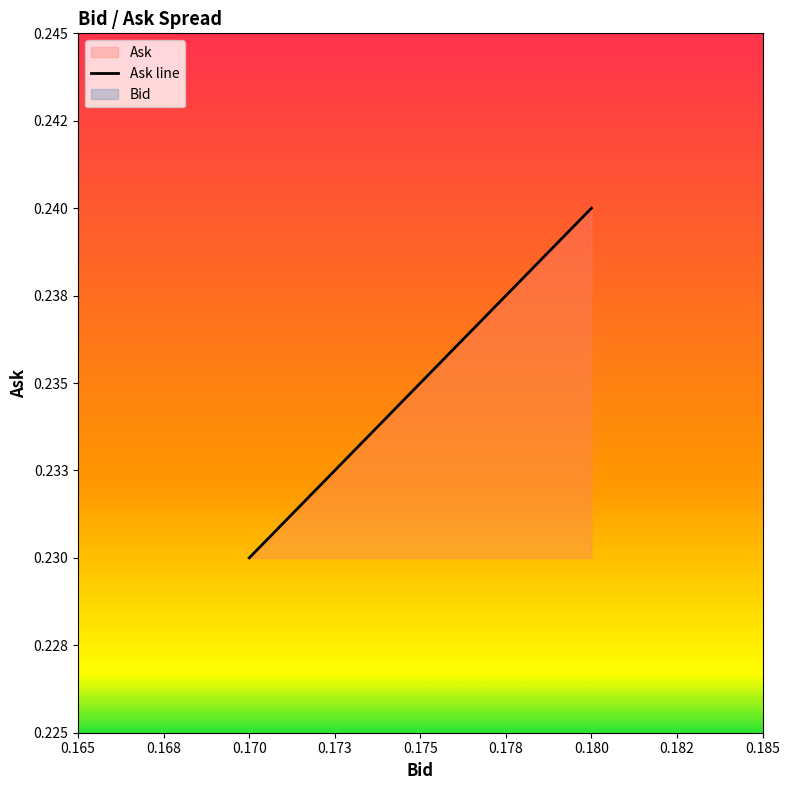

Between 0.180 and 0.170, which is larger?

0.180